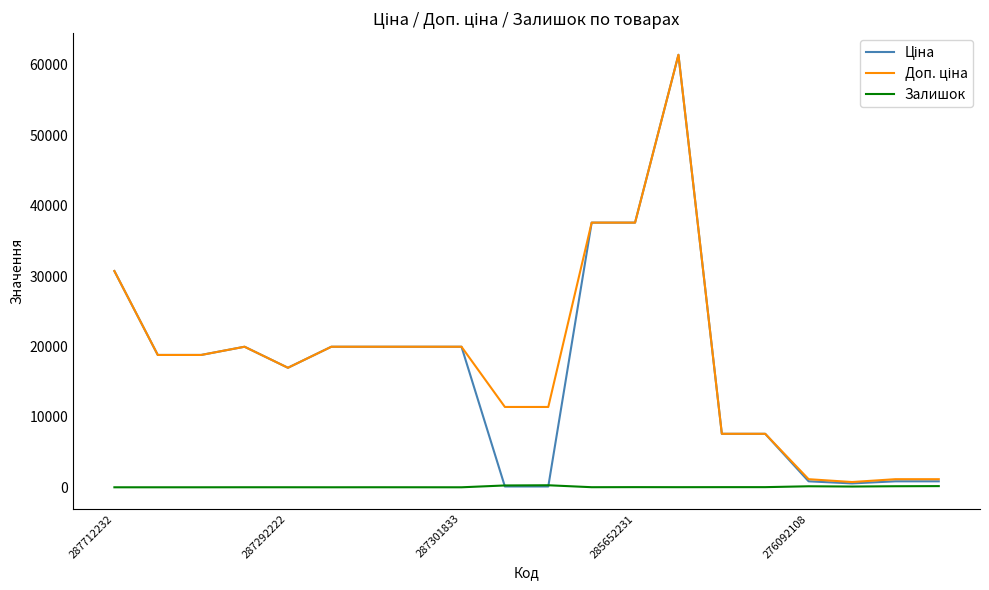

What is the total value across all series at 287301833?

39928.3